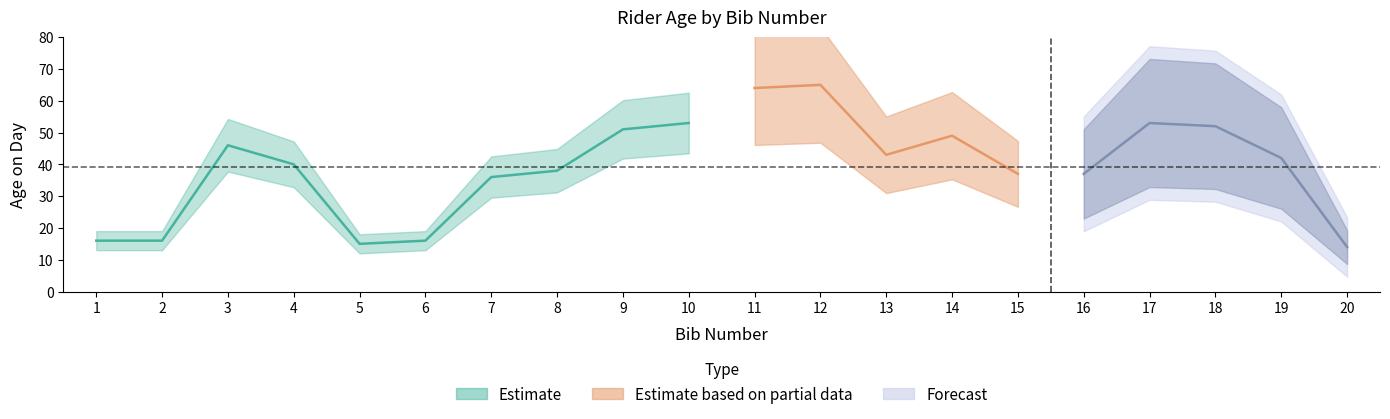

Reading left to right, transcribe all the data shown in this chart.

1=16	2=16	3=46	4=40	5=15	6=16	7=36	8=38	9=51	10=53	11=64	12=65	13=43	14=49	15=37	16=37	17=53	18=52	19=42	20=14